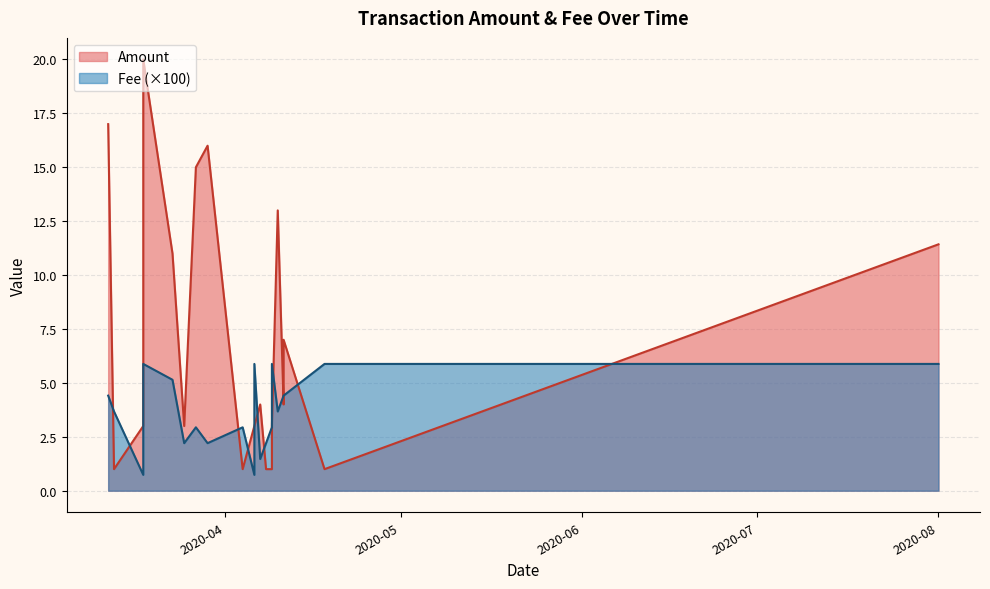

True or false: Fee has more than 1 interior local peaks.

True